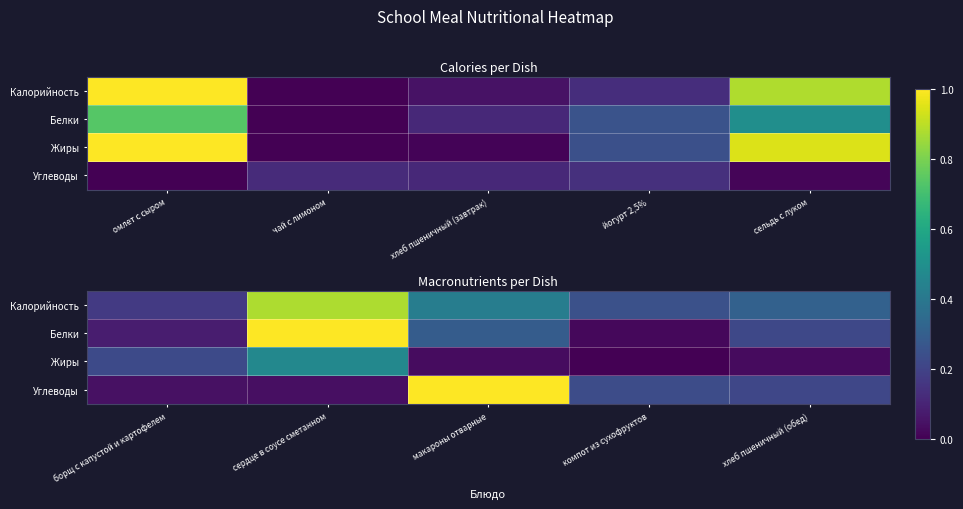

Rank the series at борщ с капустой и картофелем from lowest to highest value.

Углеводы, Белки, Калорийность, Жиры